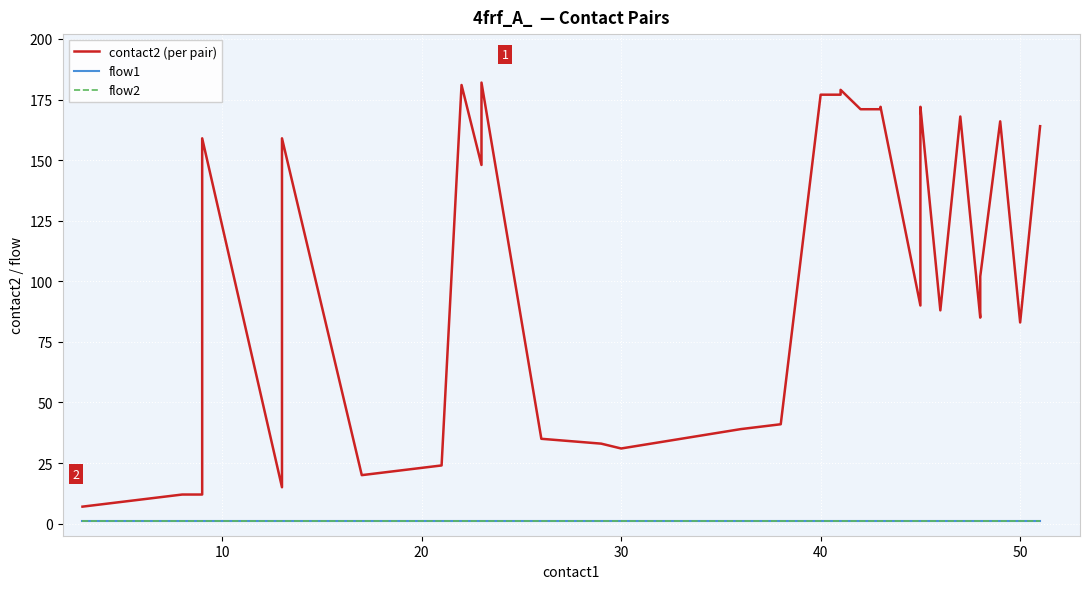

What is the average value of the flow1 series?

1